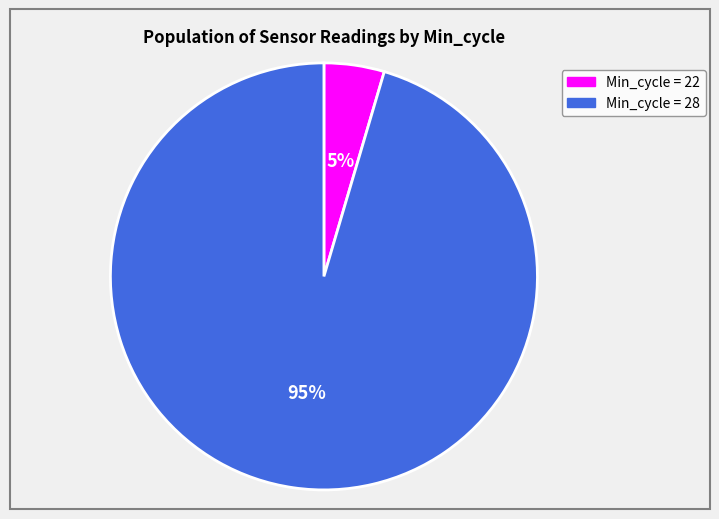

To the nearest percent, what percentage of the pie is Min_cycle = 28?

95%